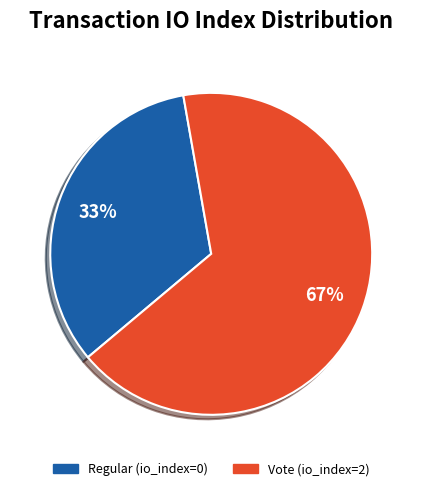

Is it true that Regular (io_index=0) is 33% of the pie?

True